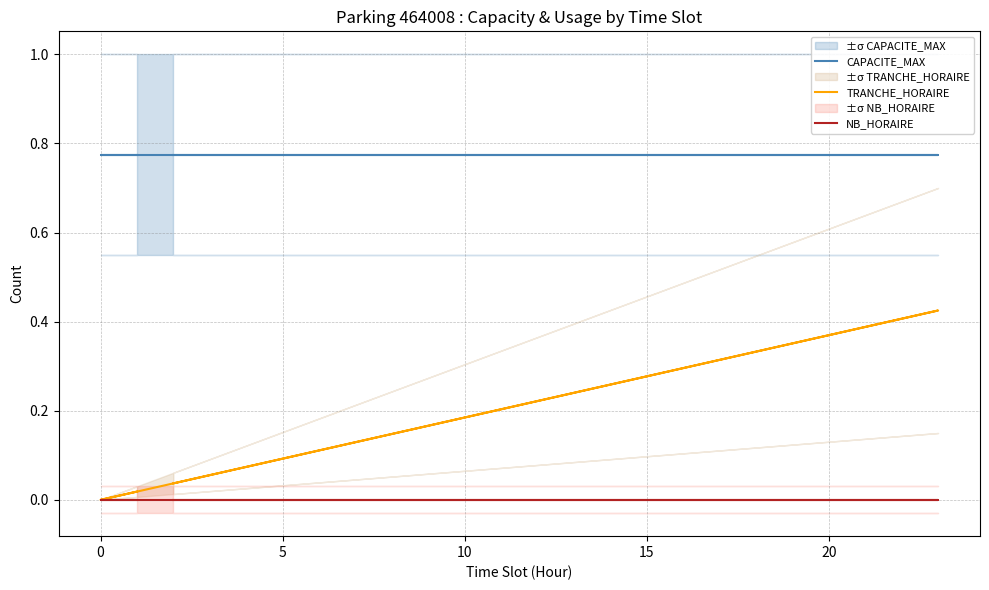

True or false: NB_HORAIRE has more than 2 points higher than both neighbors.

False